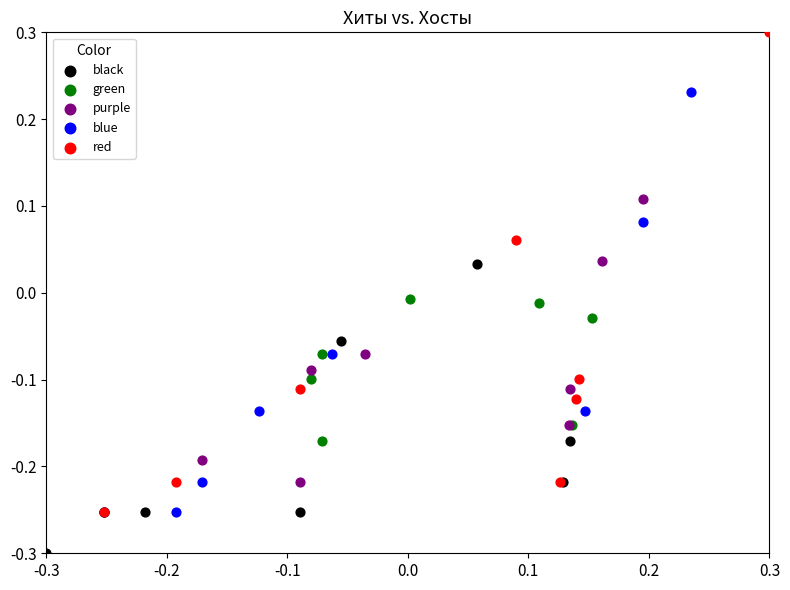

Which series reaches the maximum Y coordinate?

red